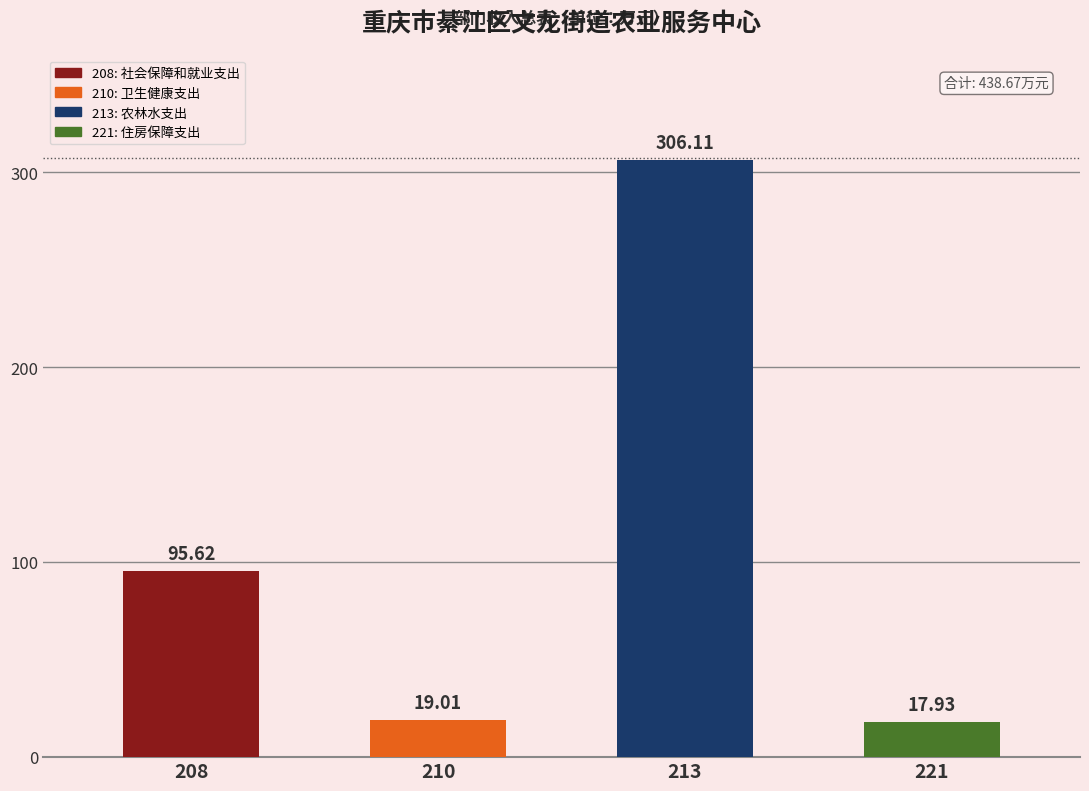

Reading right to left, transcribe all the data shown in this chart.

总计: 17.9	306.1	19.0	95.6
一般公共预算拨款收入: 17.9	306.1	19.0	95.6